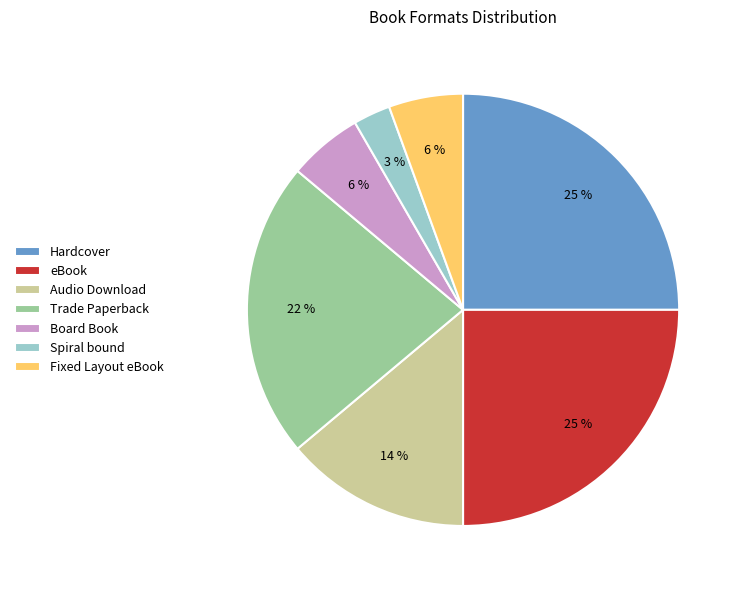

To the nearest percent, what is the difference between the largest and smallest slice percentages?

22%